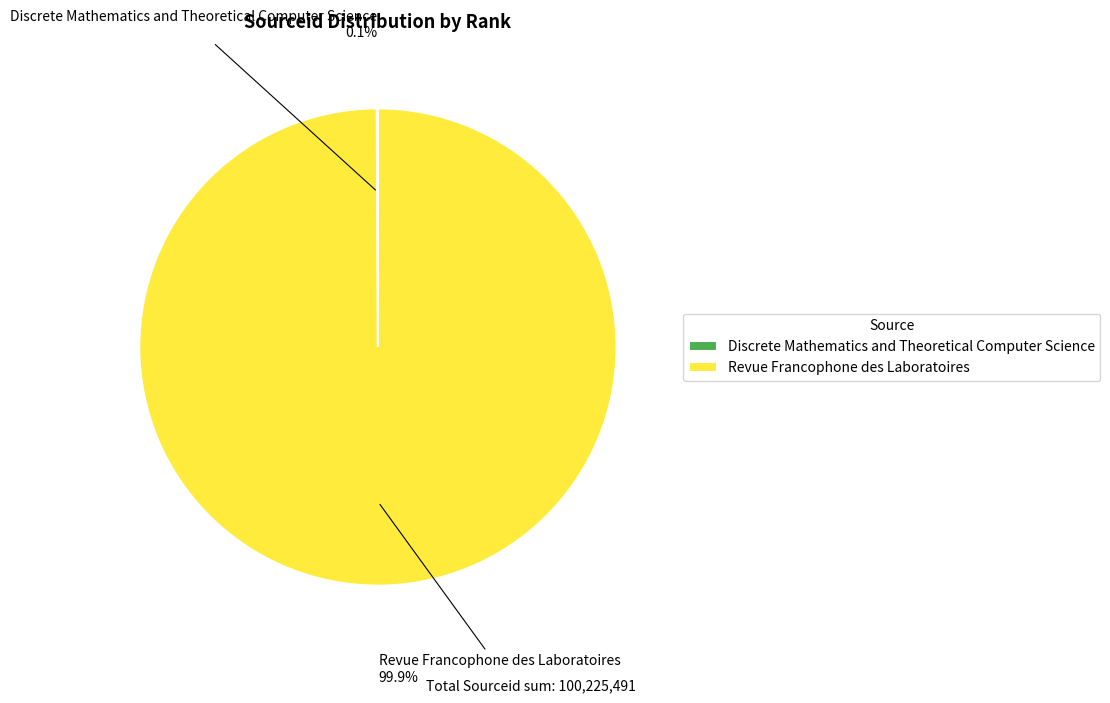

Which category accounts for the majority?

Revue Francophone des Laboratoires